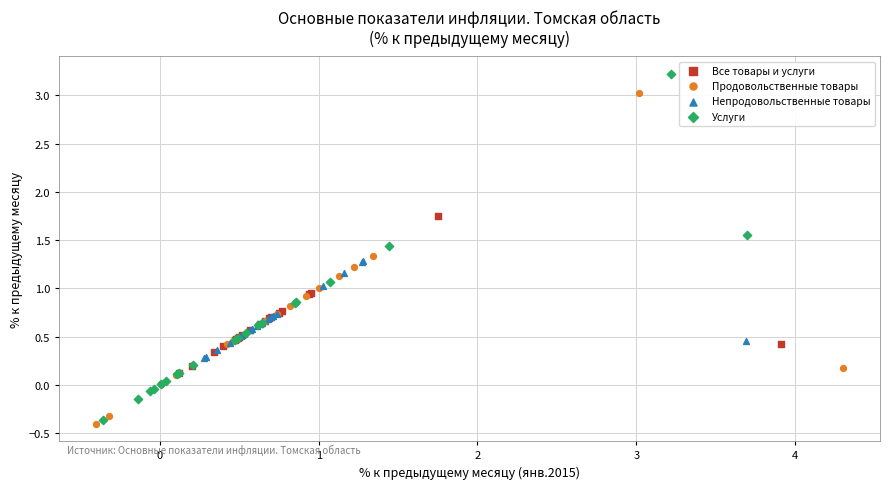

Which series has the largest Y range (max minus min)?

Услуги